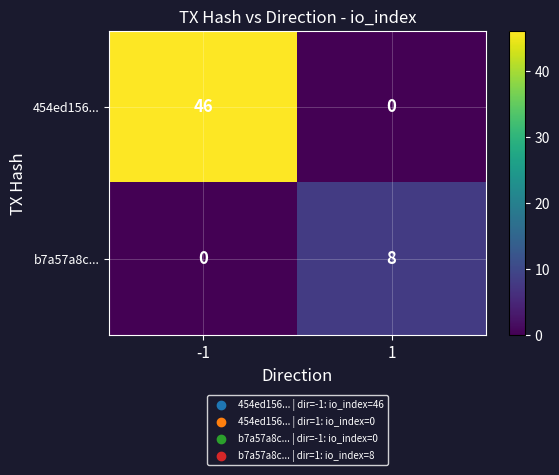

How many positive values does the 454ed156... series have?

1